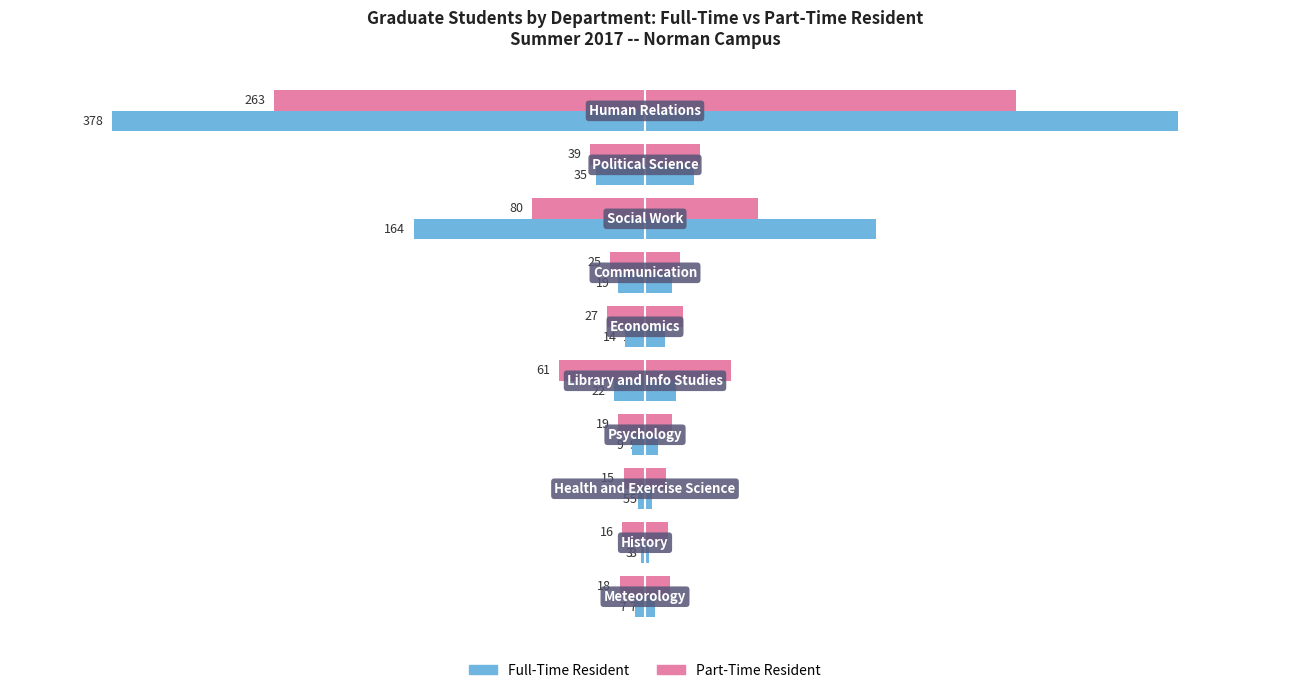

Reading right to left, list all the values displayed in this chart.

Full-Time Resident: 7	3	5	9	22	14	19	164	35	378
Part-Time Resident: 18	16	15	19	61	27	25	80	39	263